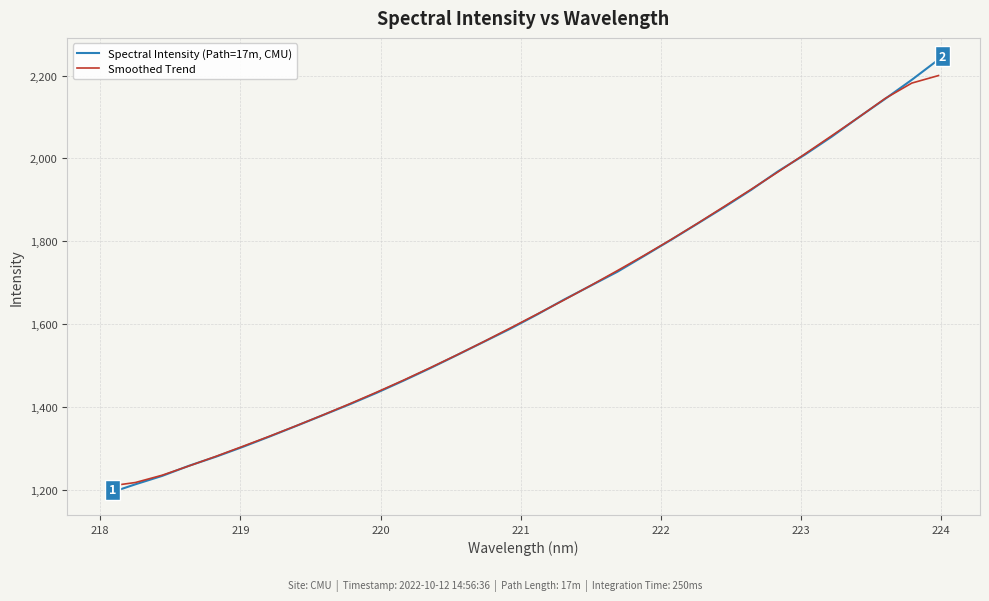

List the series in order of their peak value, lowest first.

Smoothed Trend, Spectral Intensity (Path=17m, CMU)